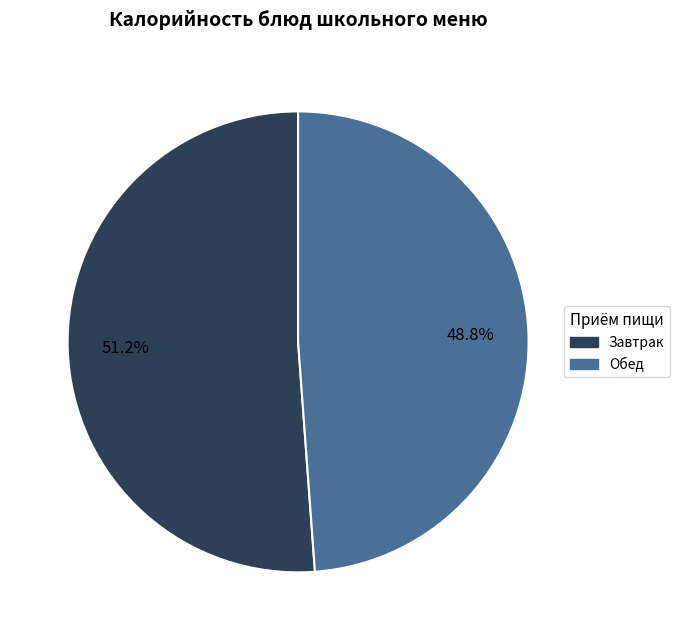

Is there any slice that represents more than half of the pie?

Yes